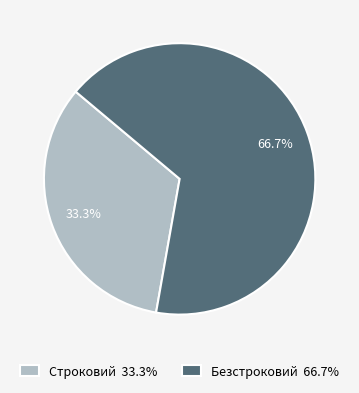

What percentage is NOT represented by Строковий?

66.7%